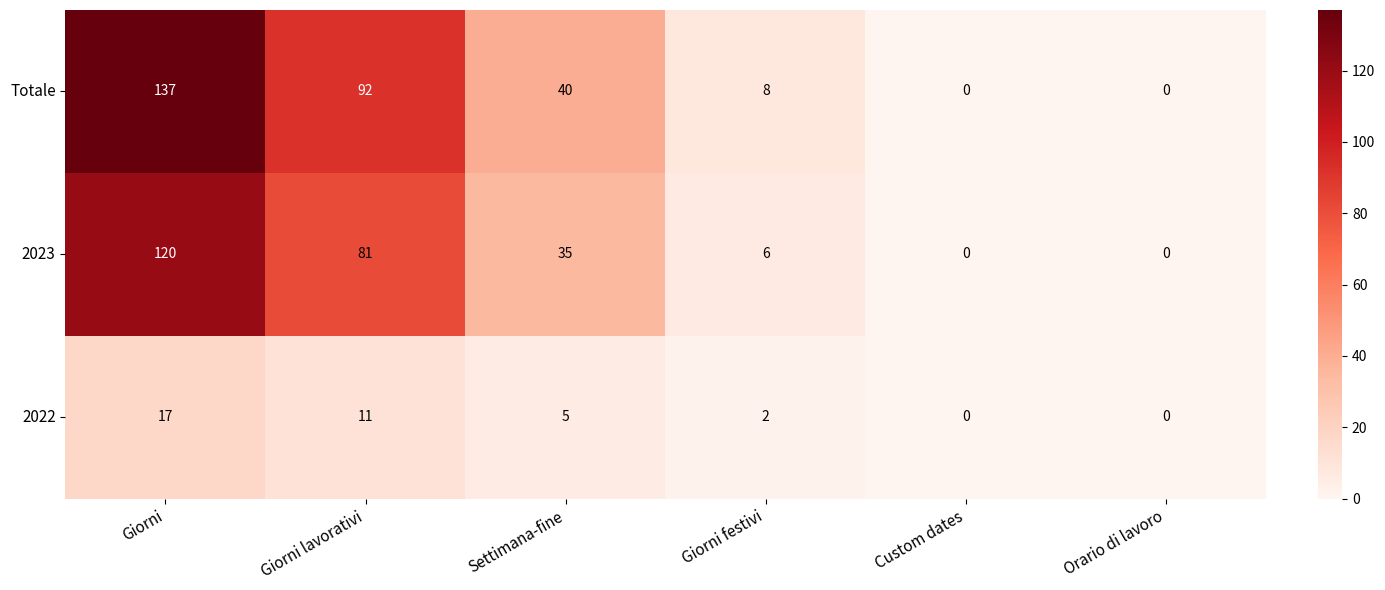

What is the sum of all 2023 values?

242